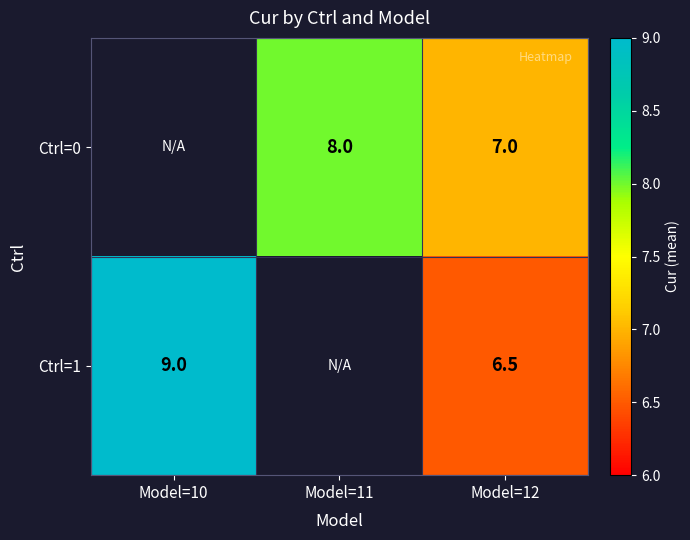

At which category is the sum across all series the highest?

Model=12